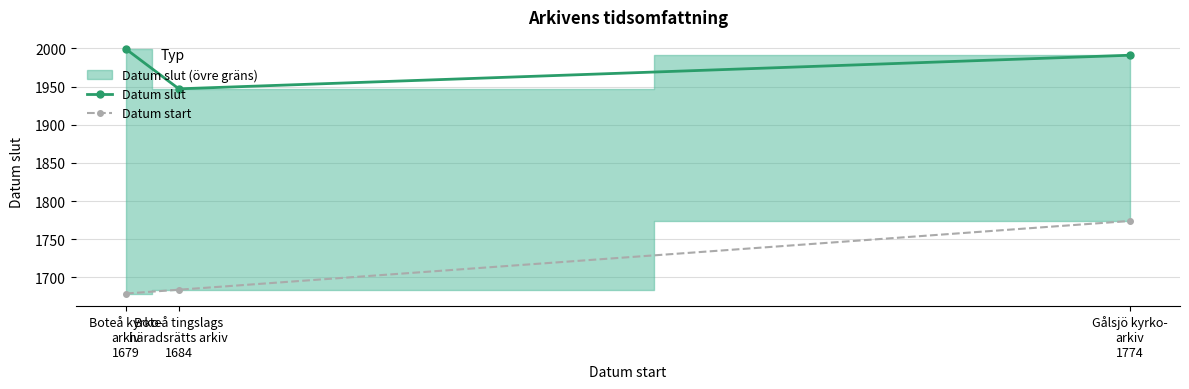

Between Gålsjö kyrko-
arkiv
1774 and Boteå kyrko-
arkiv
1679, which is larger?

Boteå kyrko-
arkiv
1679